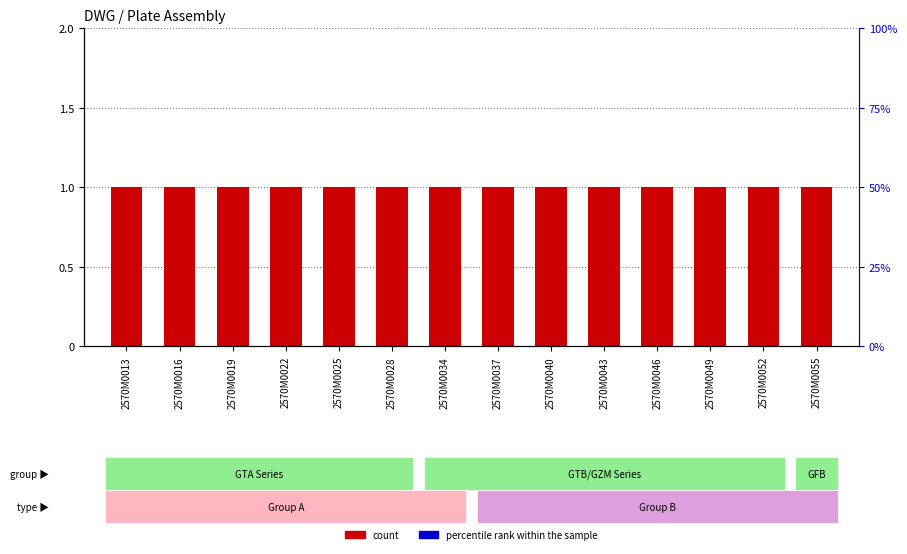

Which series reaches the maximum Y coordinate?

percentile rank within the sample